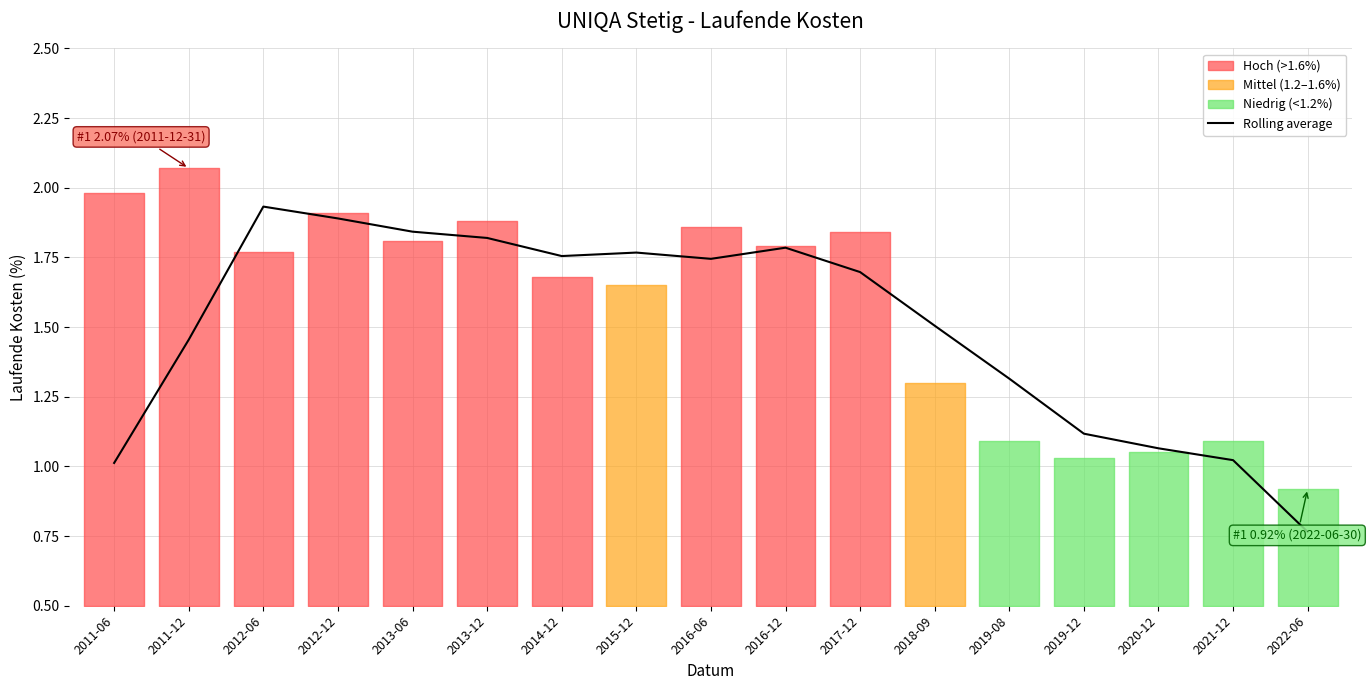

How many lines are shown in the chart?

1